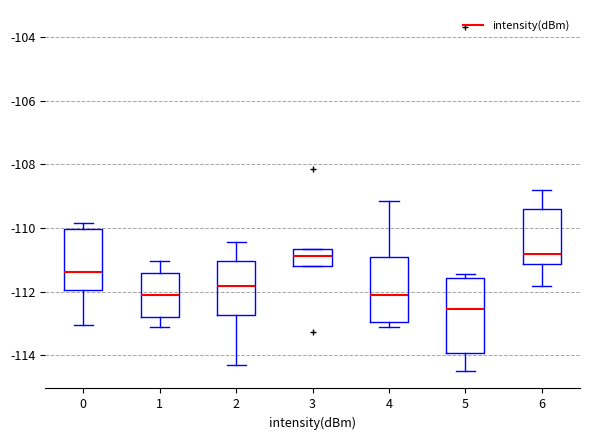

Which box has the lowest median line?

5